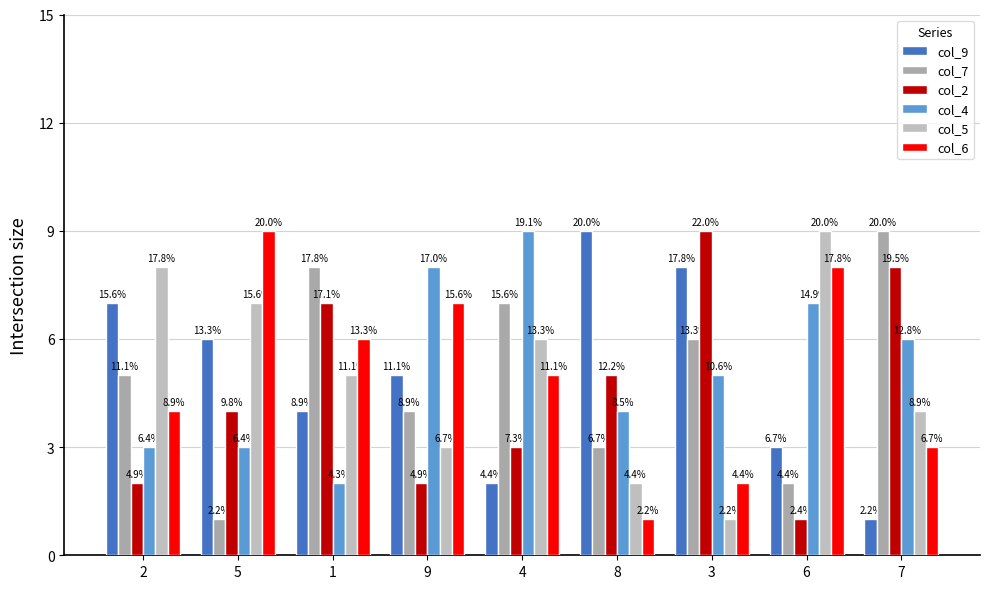

How many bars are there in total?

54